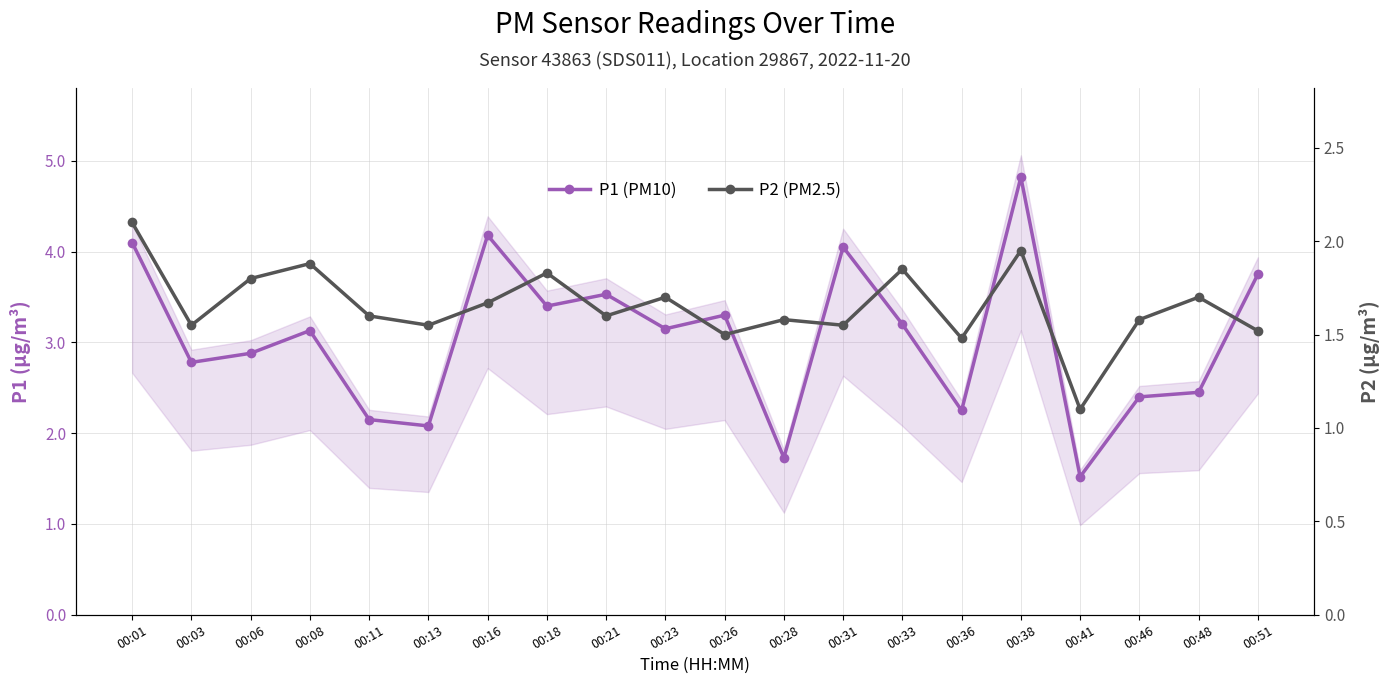

What is the sum of all P1 (PM10) values?

60.9